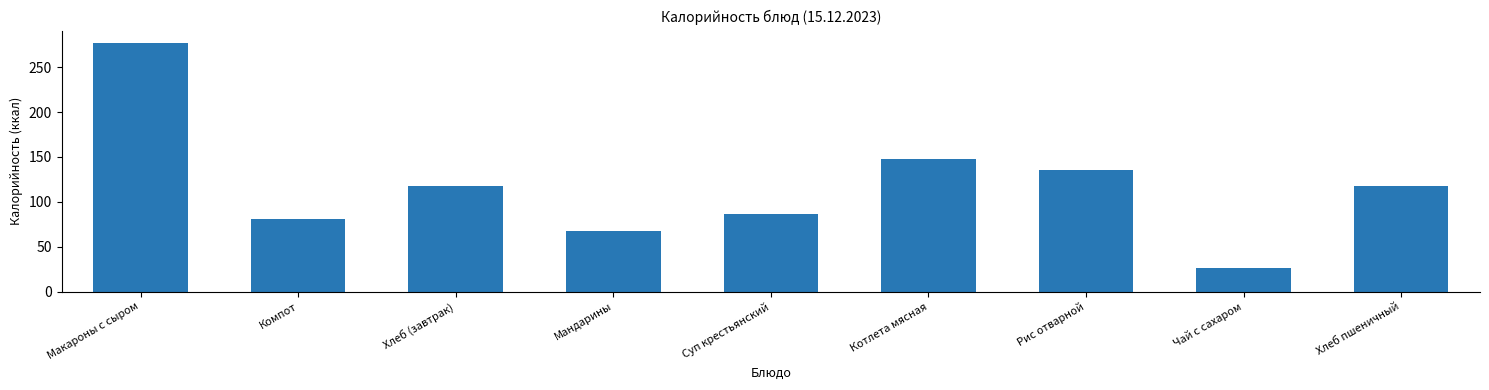

True or false: the data shows 6.2 at Чай с сахаром.

False